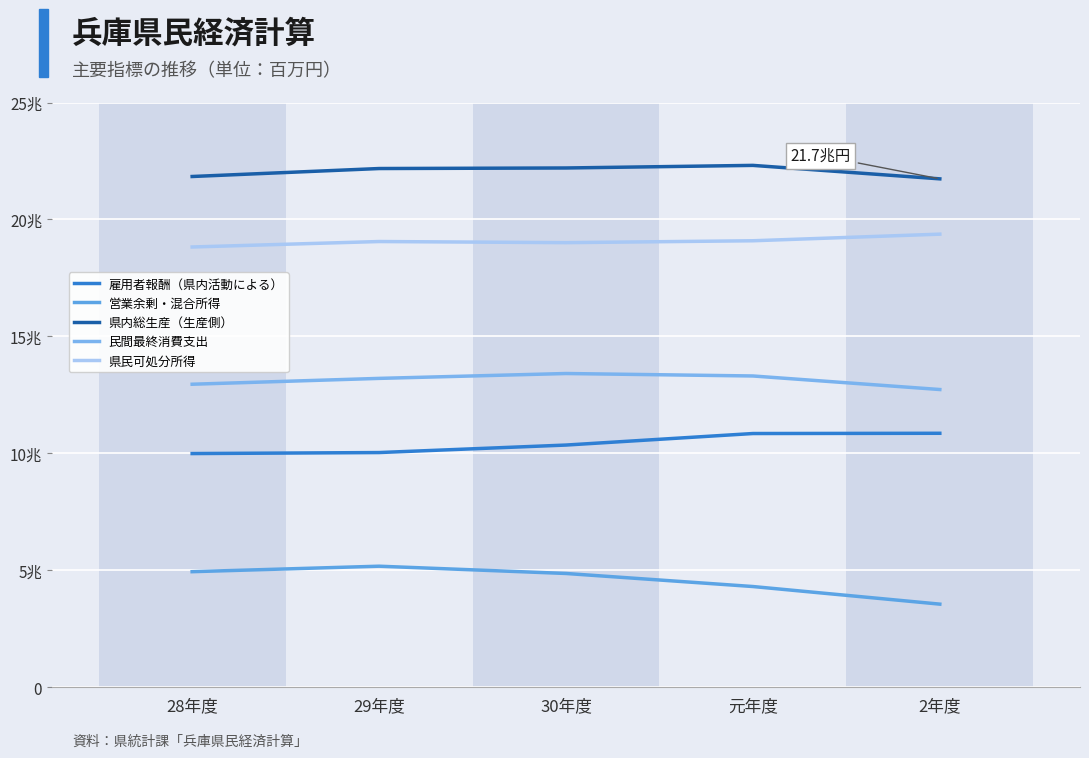

Reading right to left, extract all data points from this chart.

雇用者報酬（県内活動による）: 10858714	10848293	10355312	10034817	9991663
営業余剰・混合所得: 3554566	4307086	4865293	5176178	4941841
県内総生産（生産側）: 21735871	22311704	22200802	22177085	21836268
民間最終消費支出: 12729208	13308642	13413887	13205523	12955438
県民可処分所得: 19371590	19089066	19008439	19056516	18822681